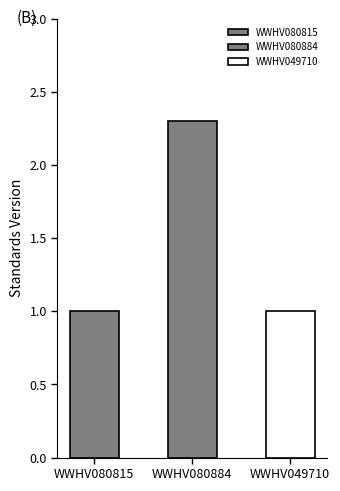

Which has a higher value, WWHV049710 or WWHV080884?

WWHV080884